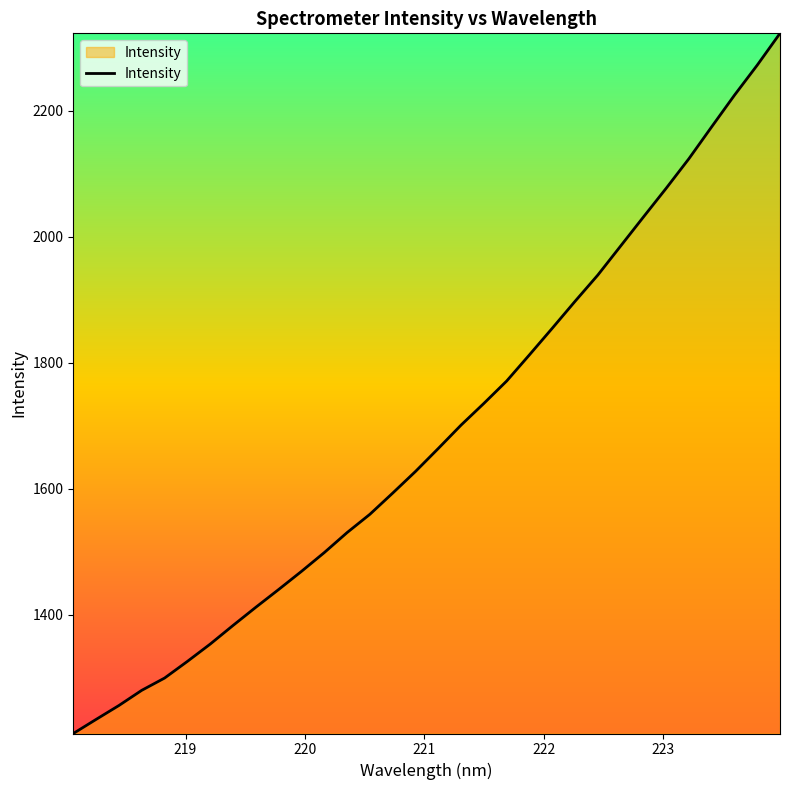

Does the chart display data point markers on the line(s)?

No